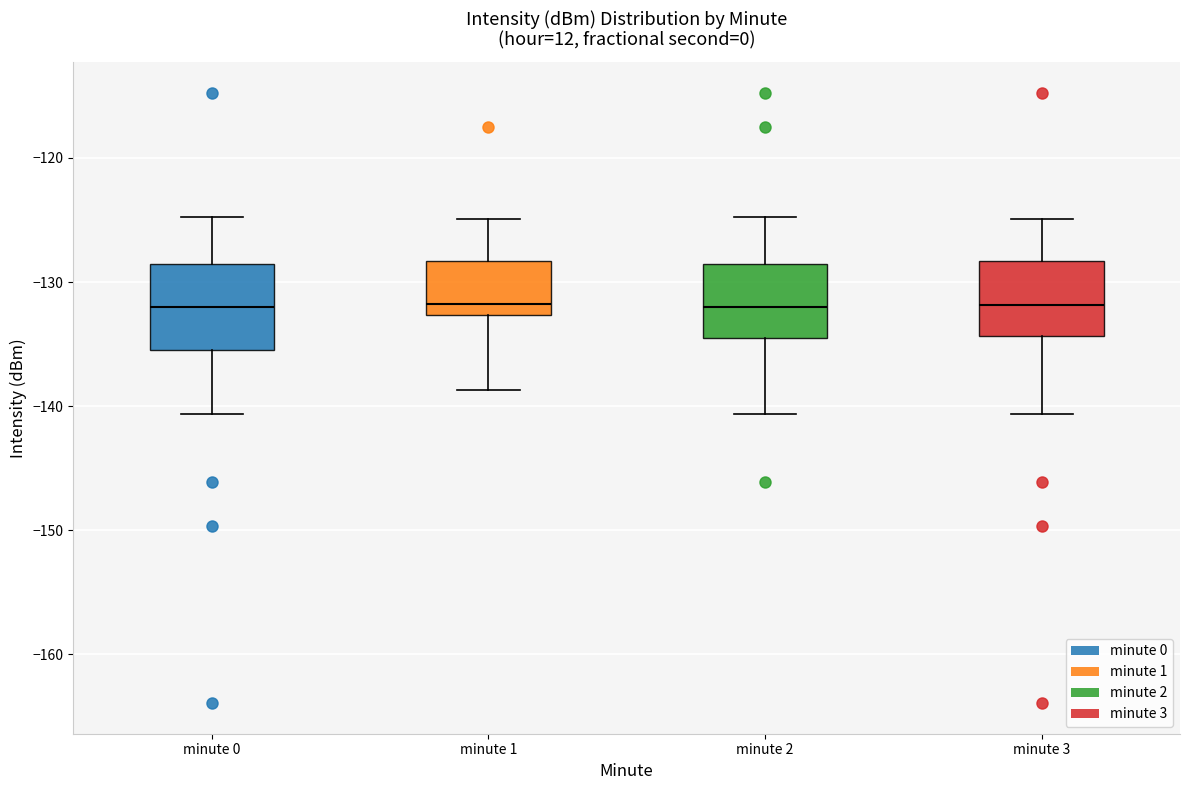

Reading left to right, read every box against the y-axis: the position of its median line, the range the box covers, and the ends of its whiskers. The values are not printed on the chart, so give them approximately, as read against the axis.

minute 0: median -132, box -135 to -129, whiskers -141 to -125
minute 1: median -132, box -133 to -128, whiskers -139 to -125
minute 2: median -132, box -135 to -129, whiskers -141 to -125
minute 3: median -132, box -134 to -128, whiskers -141 to -125